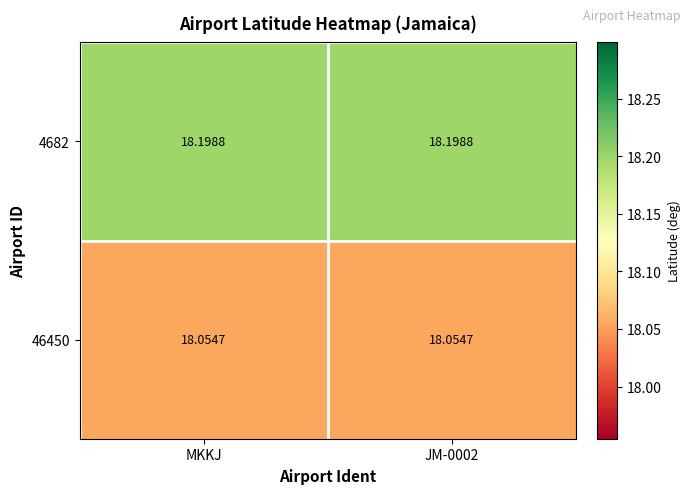

What is the total value across all series at JM-0002?

36.3